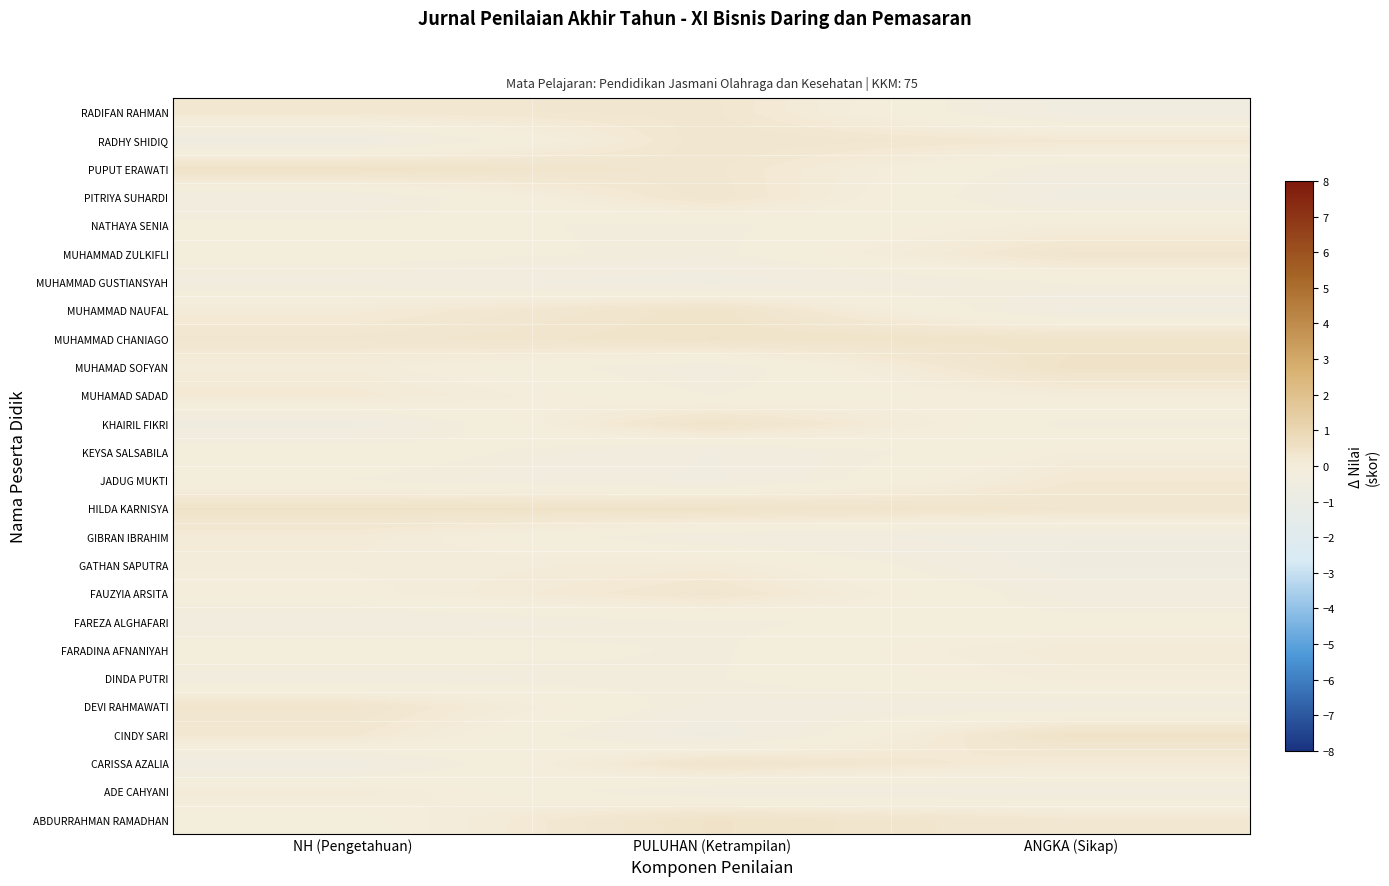

What is the average value of the KHAIRIL FIKRI series?

-0.1